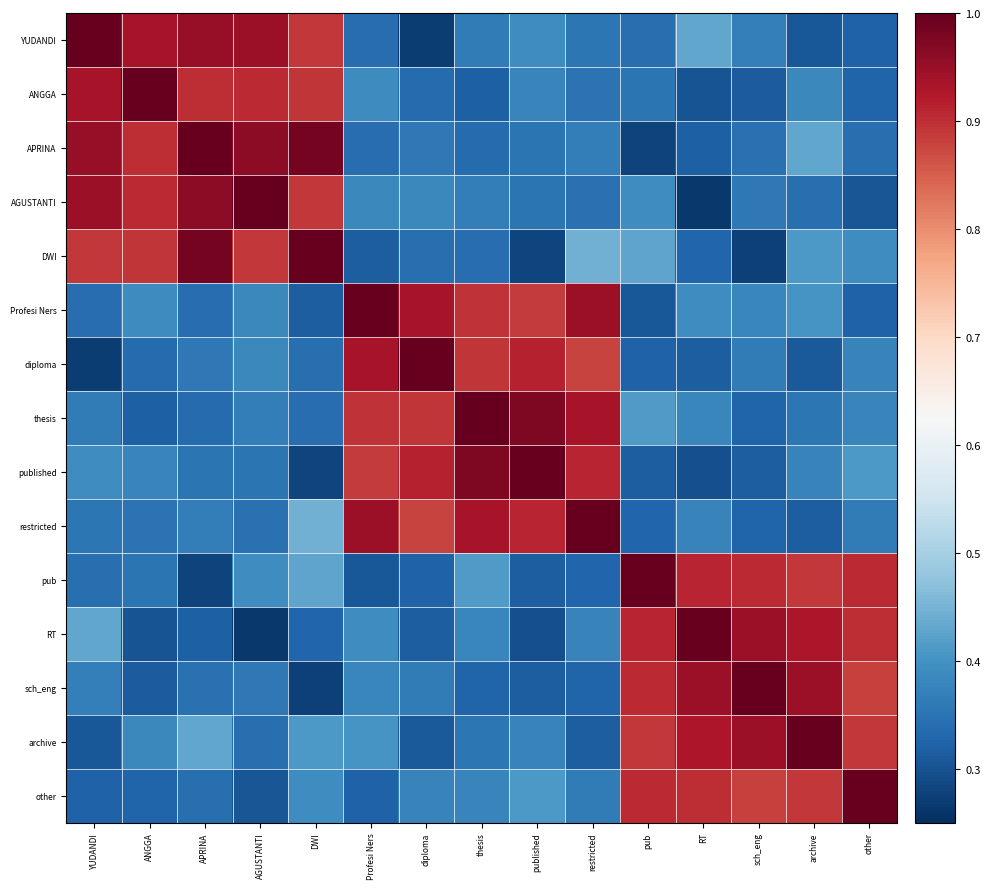

Which series has the largest total across all categories?

archive